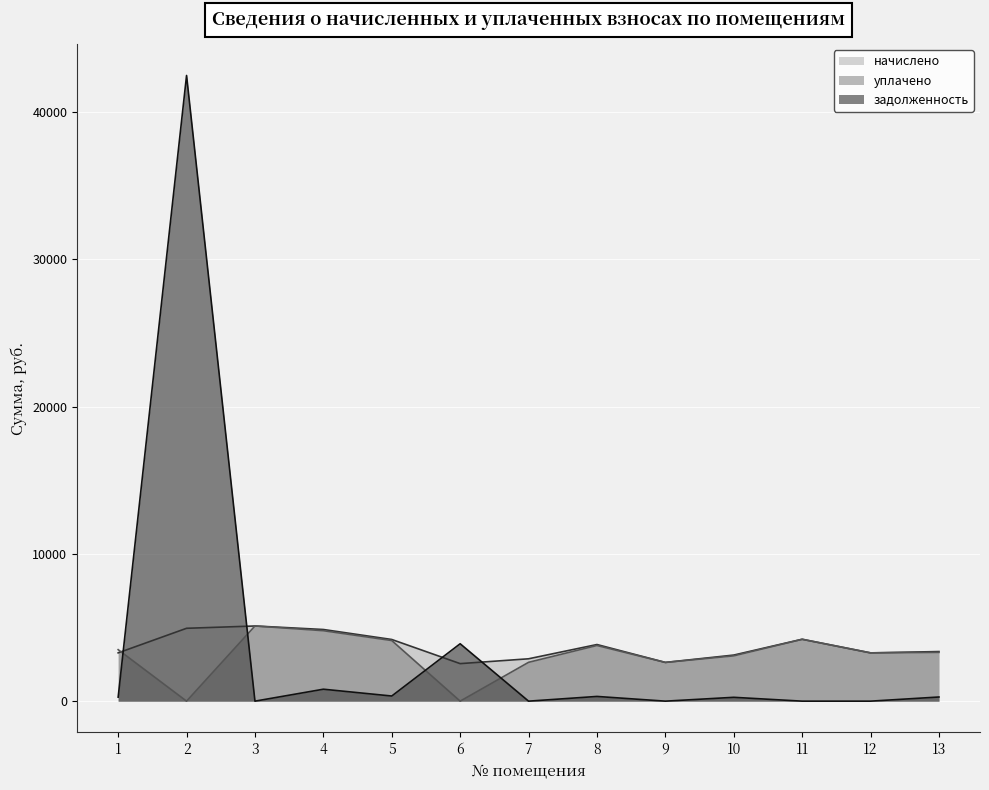

How many times do начислено and задолженность cross each other?

4